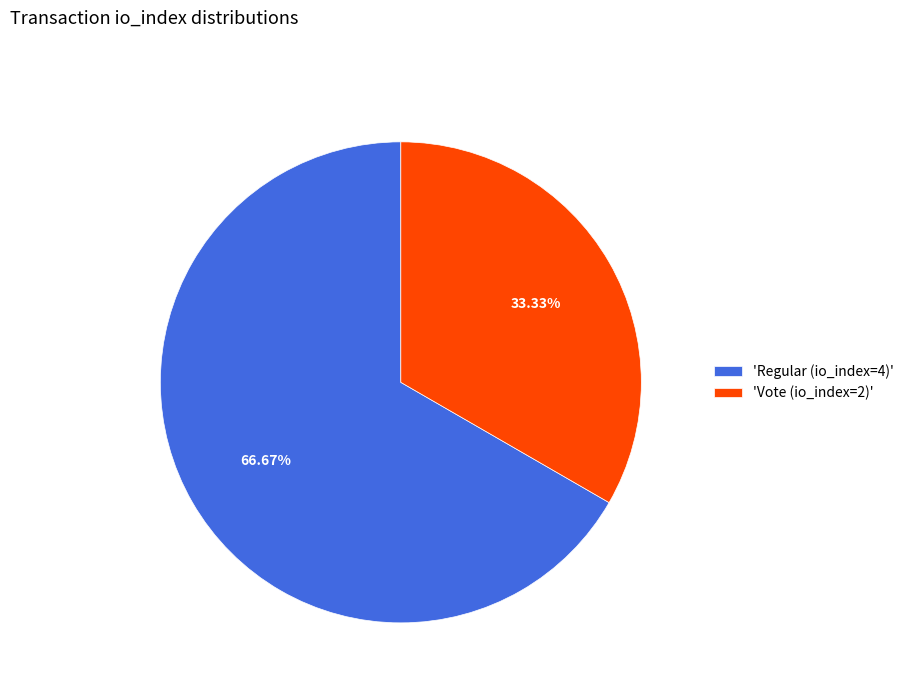

Between 'Vote (io_index=2)' and 'Regular (io_index=4)', which is larger?

'Regular (io_index=4)'